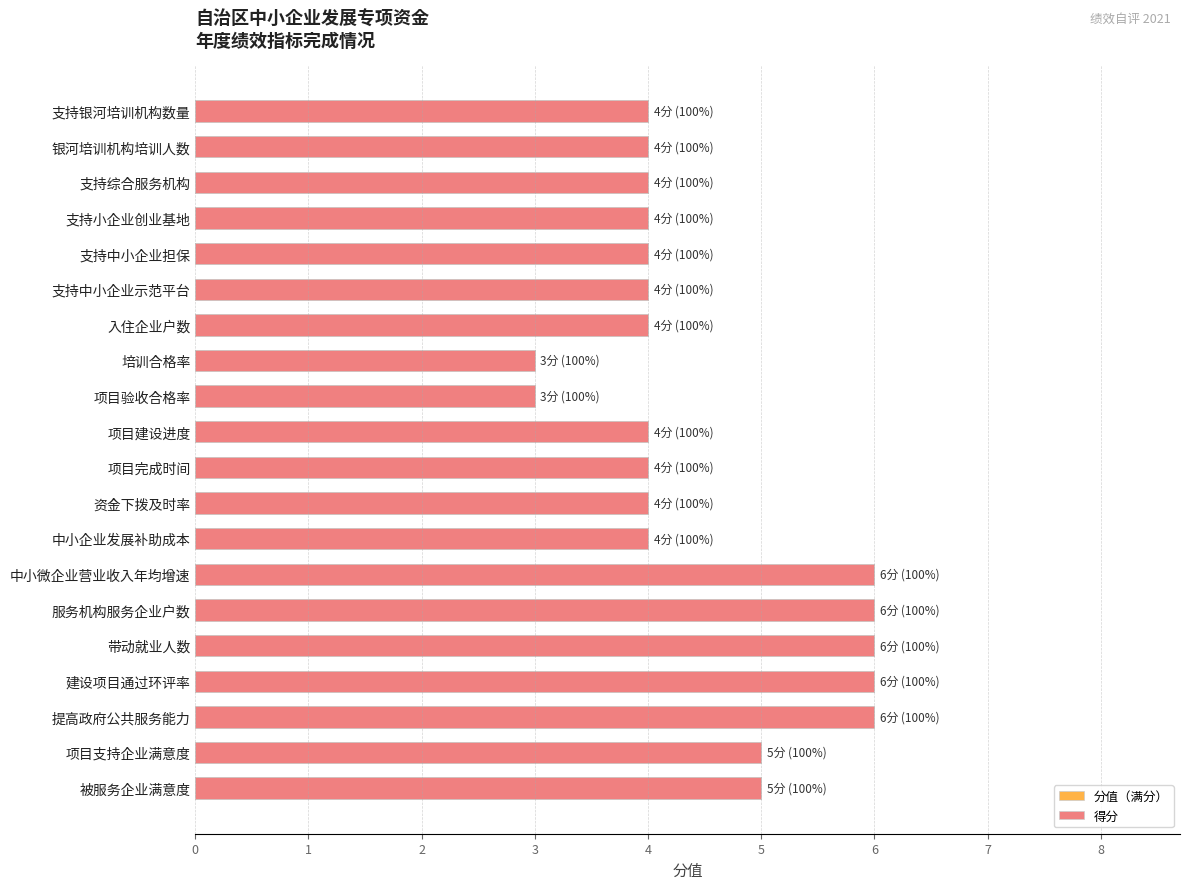

Does the chart contain any negative values?

No